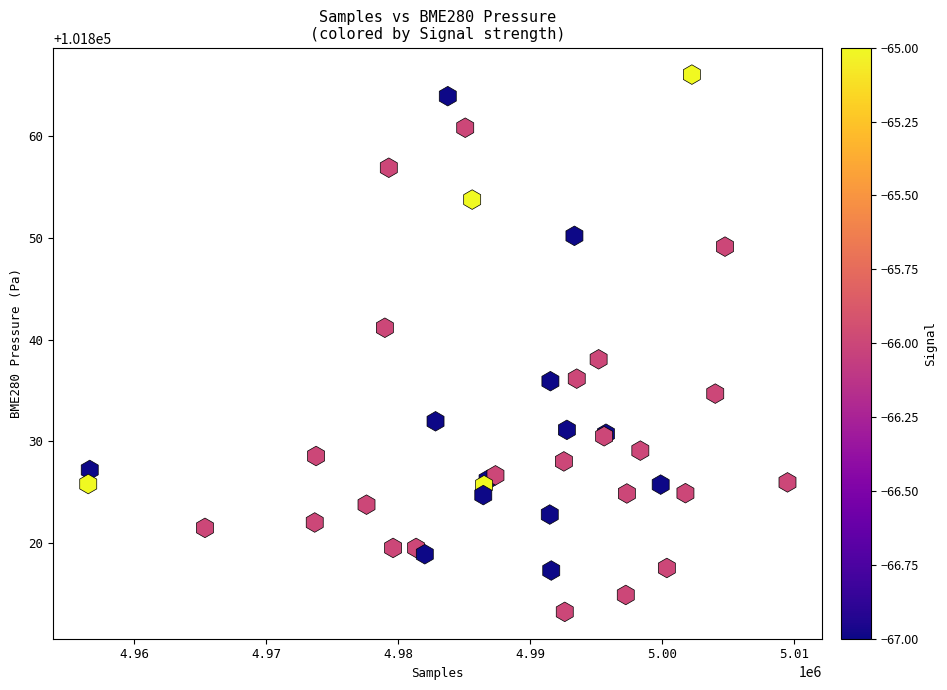

What Y value in the scatter plot is closest to 101839?

101838.1